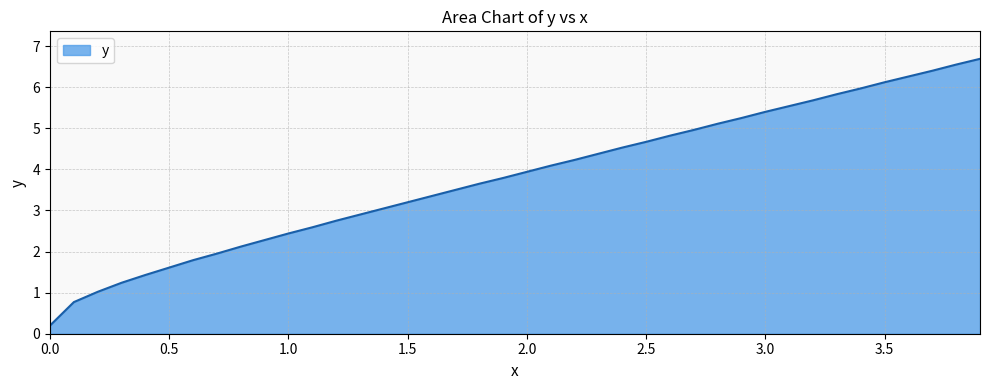

What is the maximum value shown in the chart?

6.7